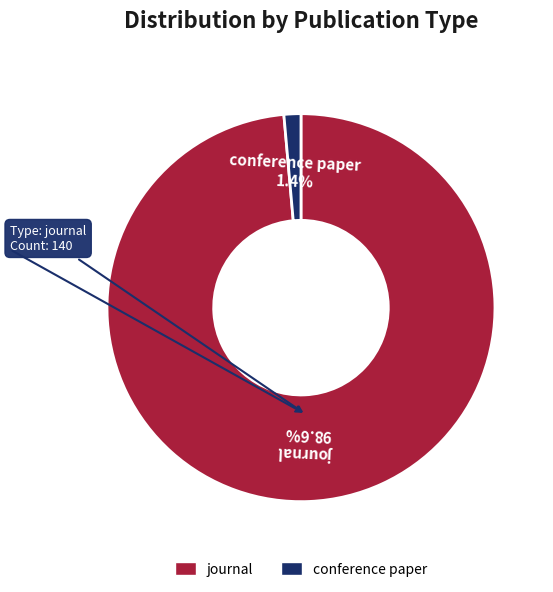

Rank the categories by value from highest to lowest.

journal, conference paper